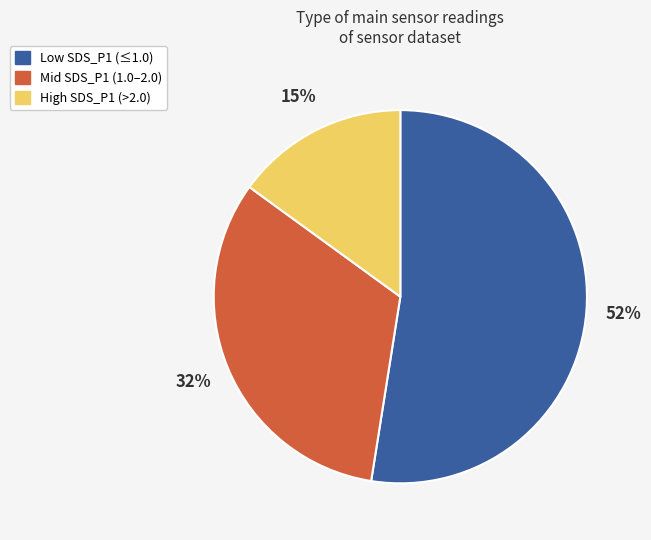

To the nearest percent, what is the average slice percentage?

33%